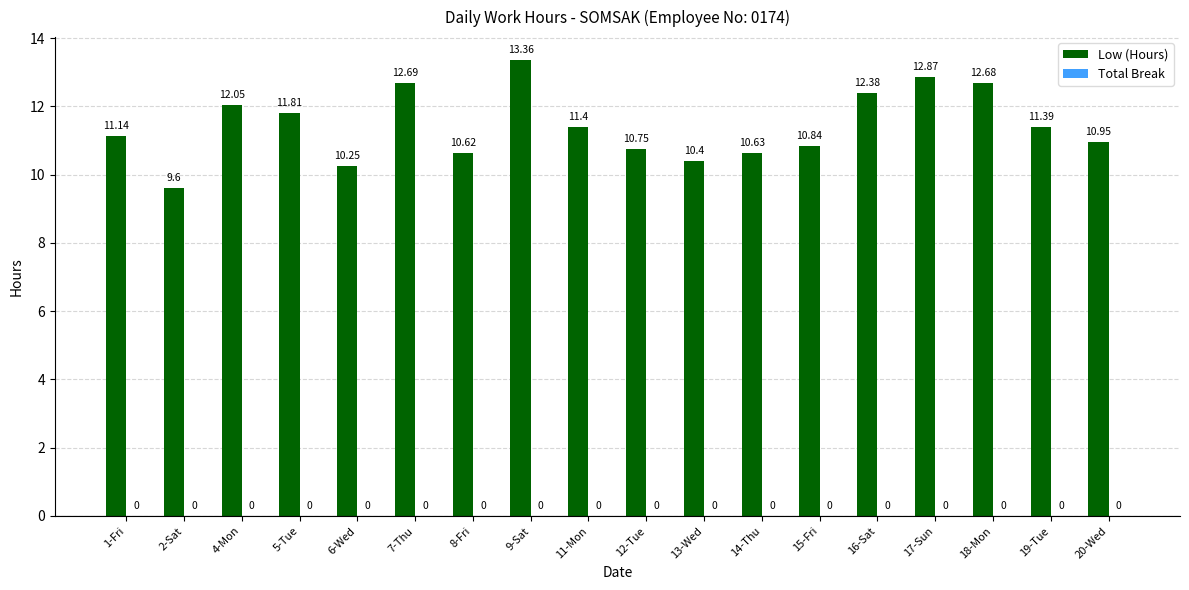

How many bars are there in total?

18